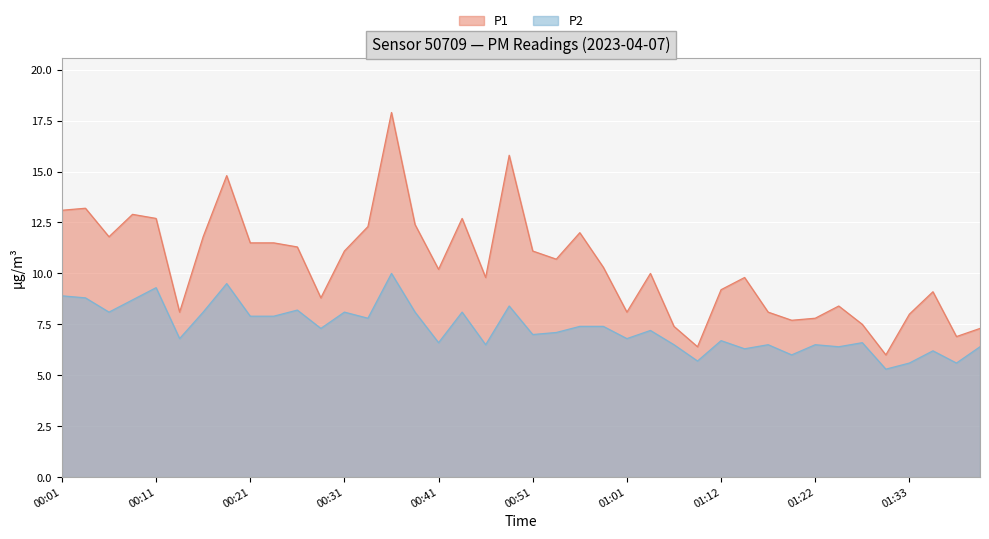

True or false: P2 and P1 cross at least once.

False